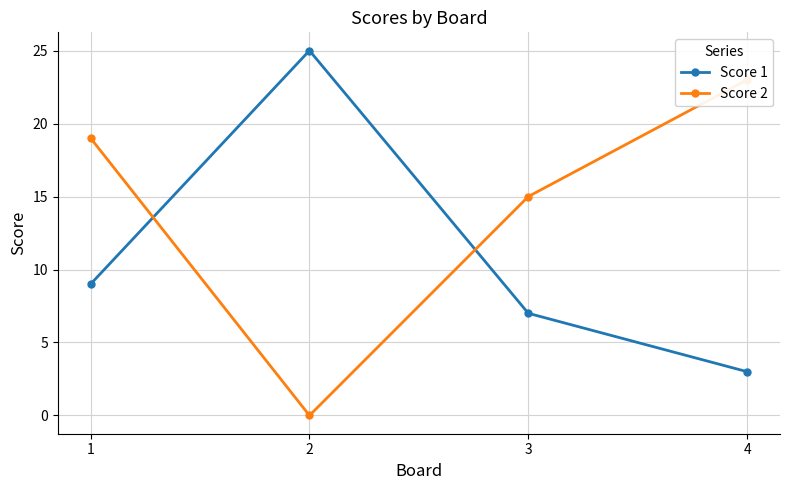

Reading right to left, list all the values displayed in this chart.

Score 1: 3	7	25	9
Score 2: 23	15	0	19